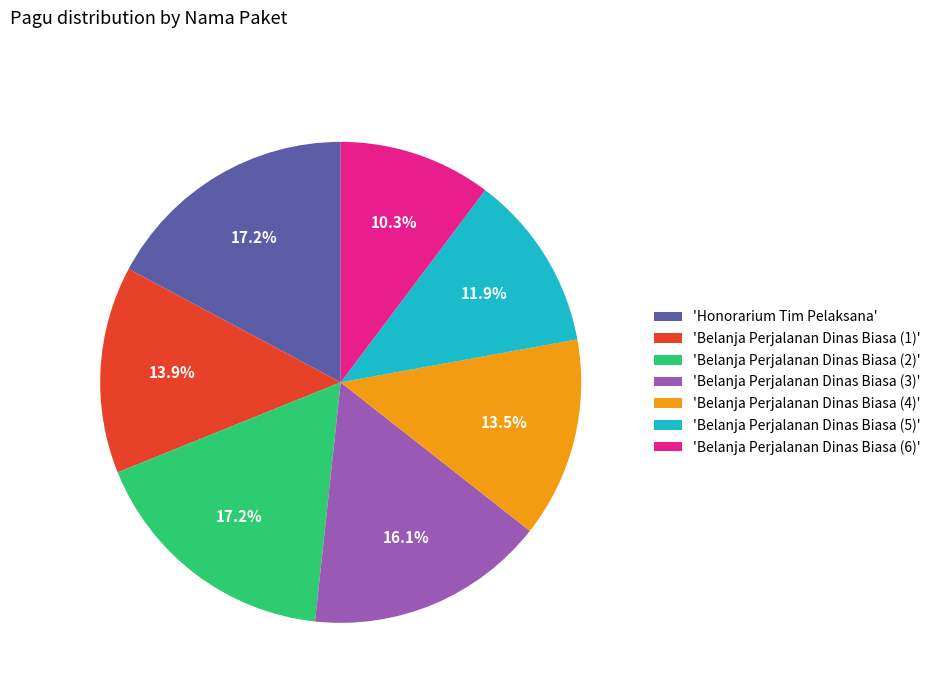

How much of the chart is everything except 'Belanja Perjalanan Dinas Biasa (2)'?

82.8%